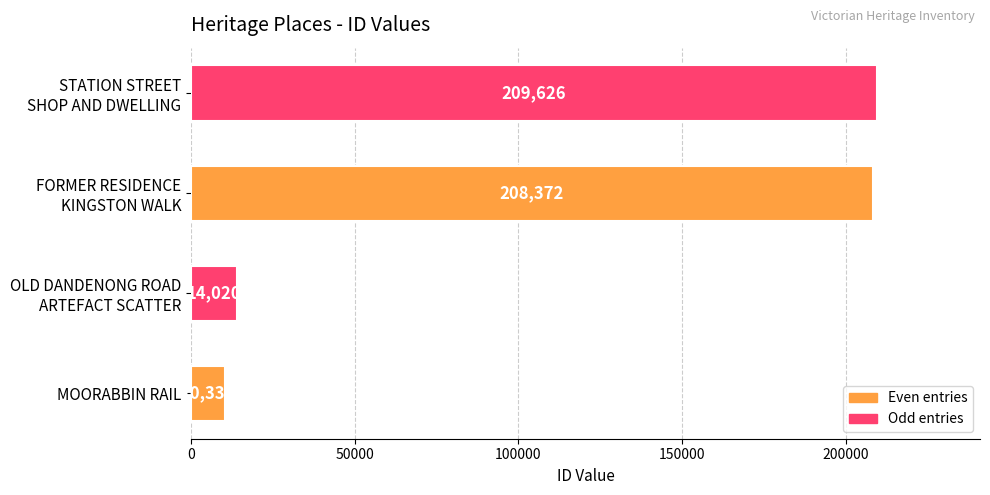

The value at MOORABBIN RAIL is 10330. True or false?

True